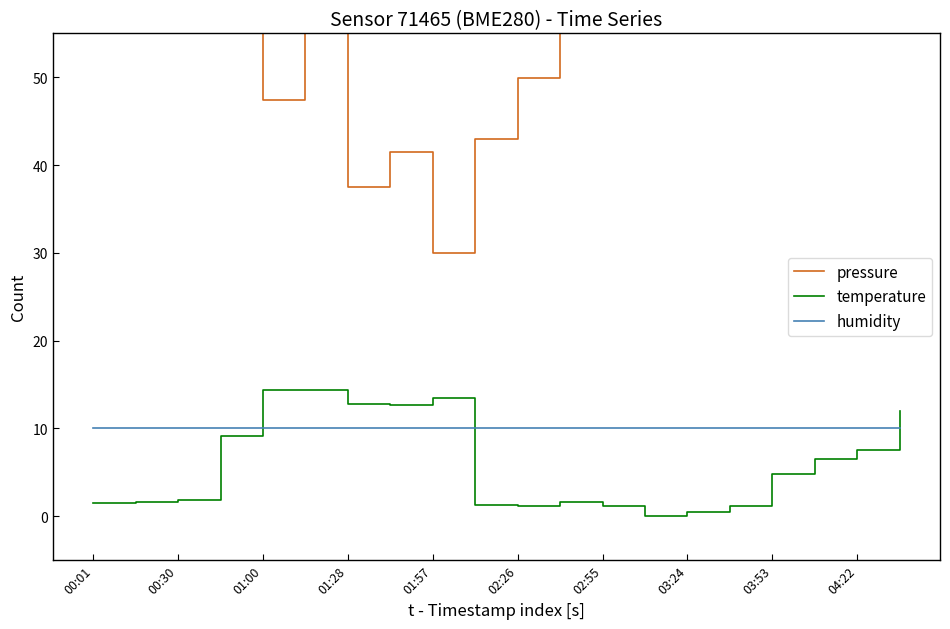

After their last crossing, which series has the higher values: humidity or temperature?

temperature